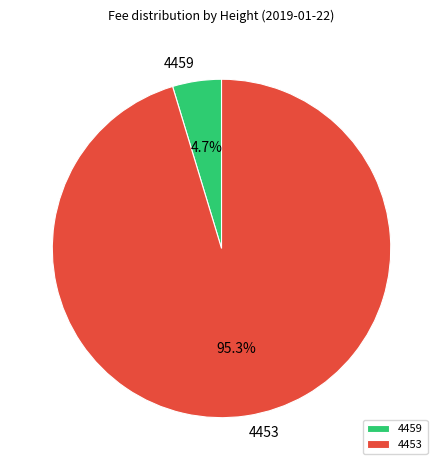

What percentage do 4453 and 4459 together represent?

100.0%